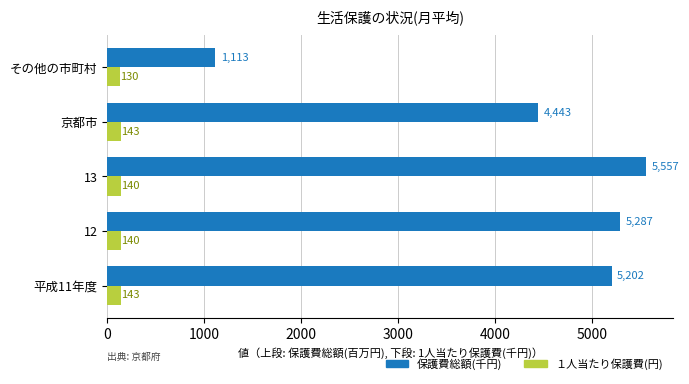

Which series has the widest spread of values?

保護費総額(千円)